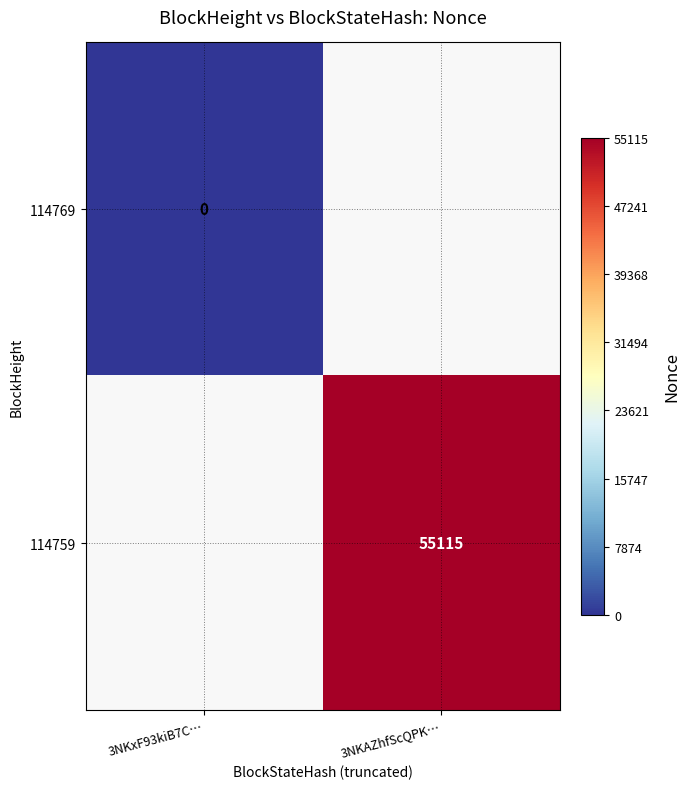

Is it true that 114759 equals 82186 at 3NKAZhfScQPK…?

False